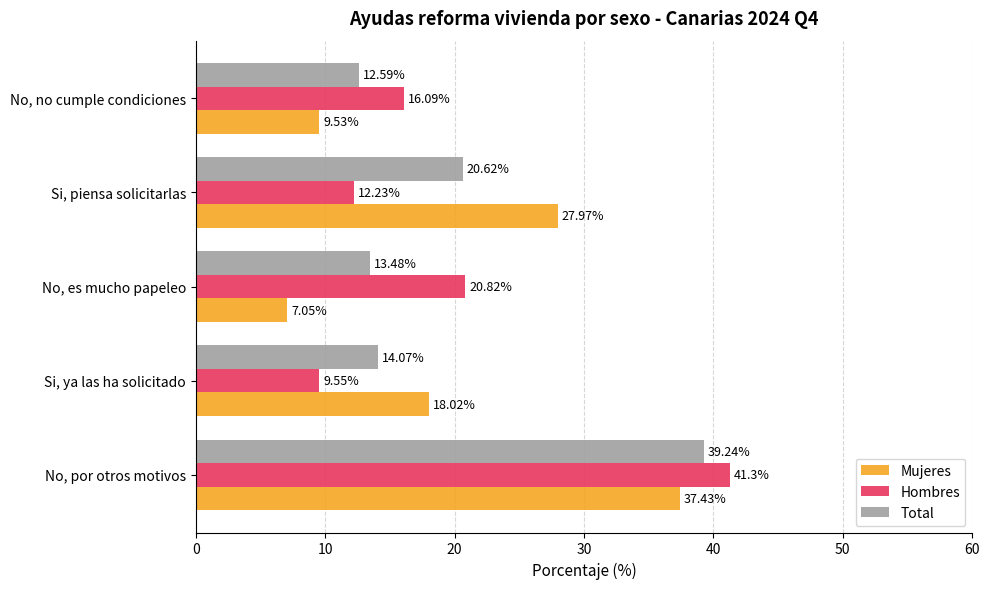

Between Si, ya las ha solicitado and Si, piensa solicitarlas, which series saw the biggest shift?

Mujeres